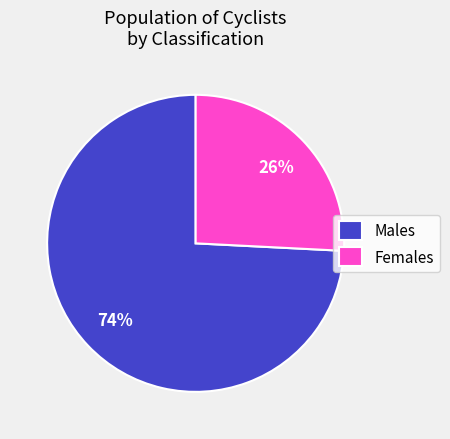

How many segments does this pie chart have?

2